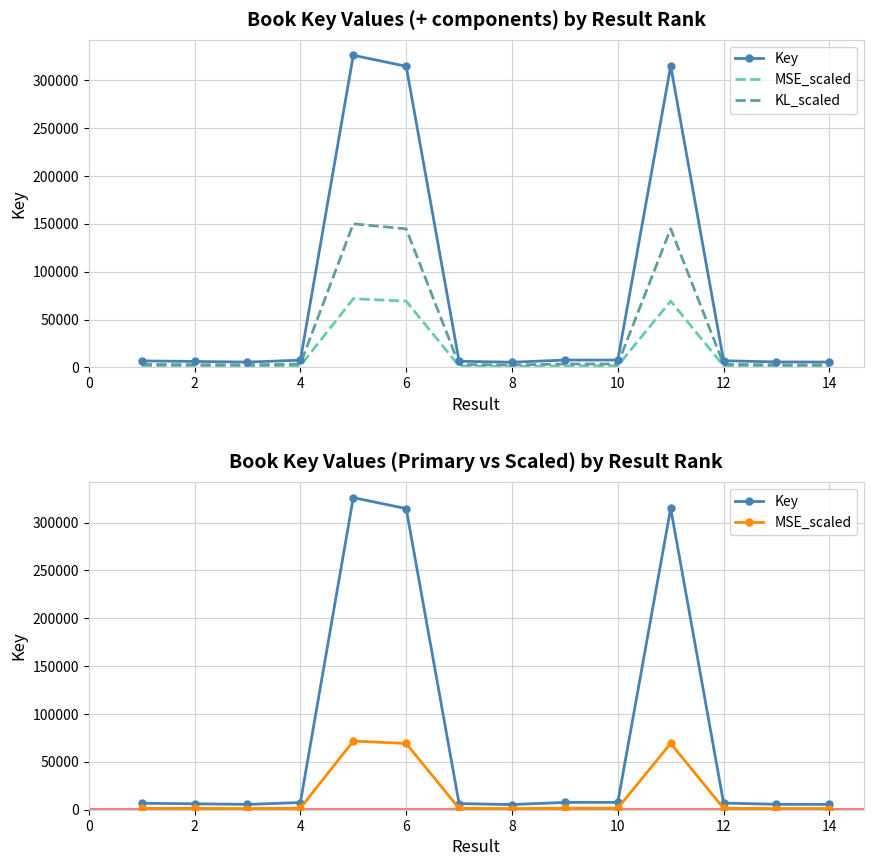

The value of Key at 2 is 3344.6. True or false?

False